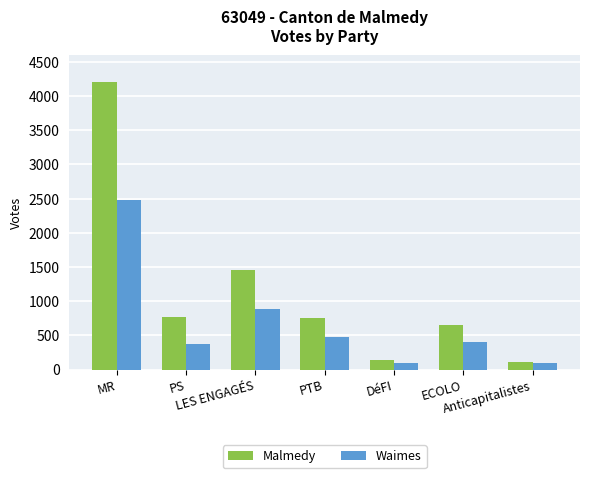

At which category is the sum across all series the highest?

MR